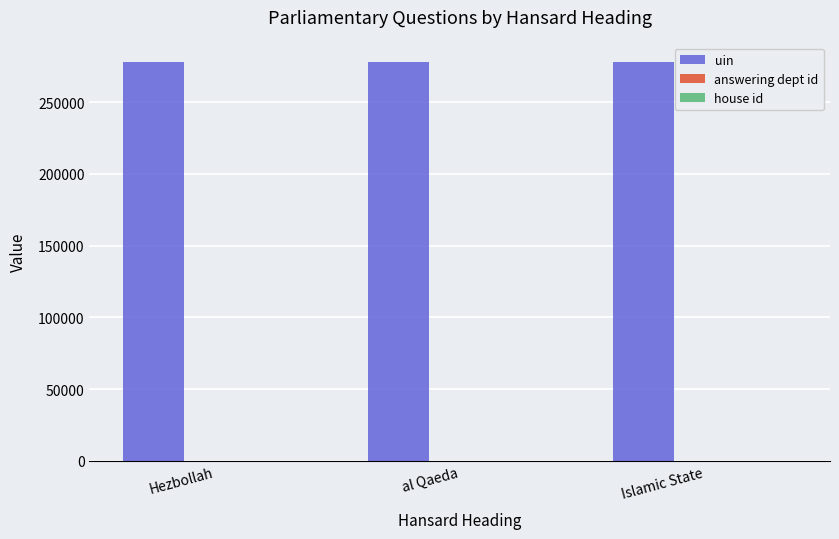

What is the greatest value displayed?

277620